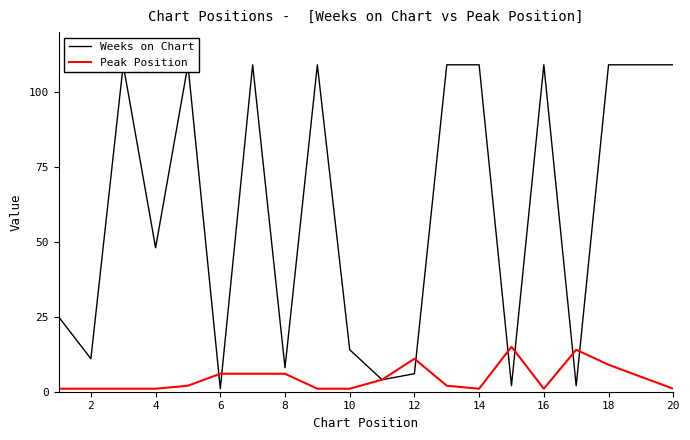

The Peak Position series shows 2 at 6. True or false?

False